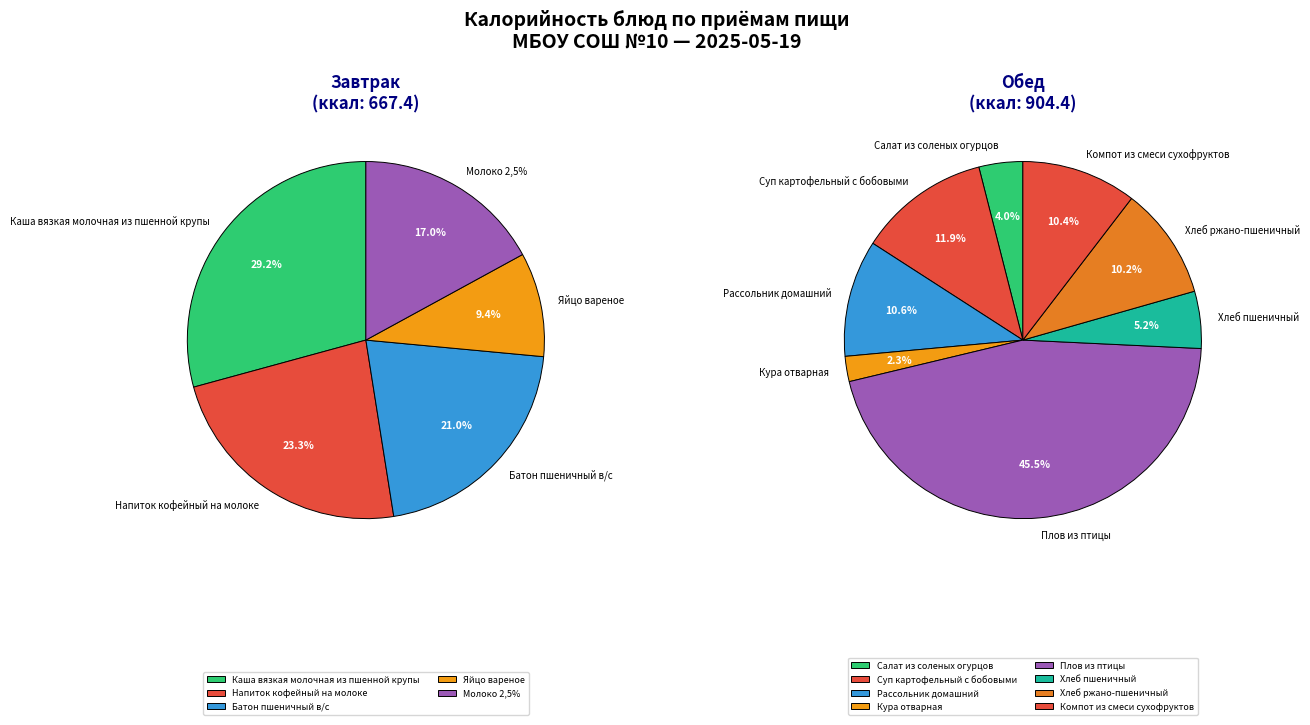

The Батон пшеничный в/с slice represents 17% of the pie. True or false?

False